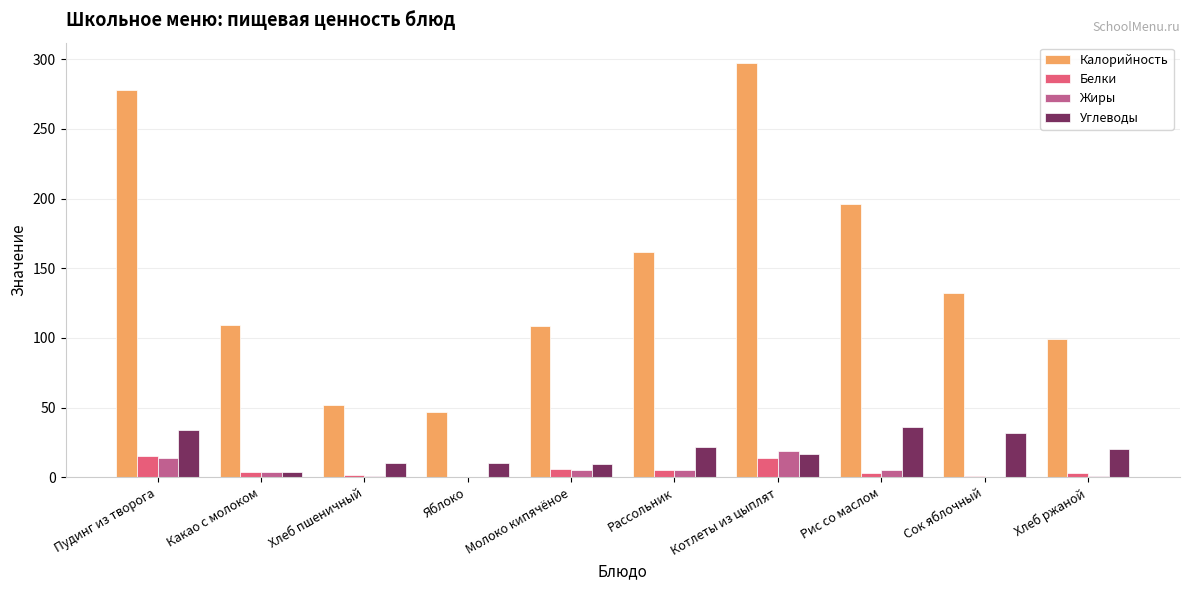

How many series are shown in this chart?

4